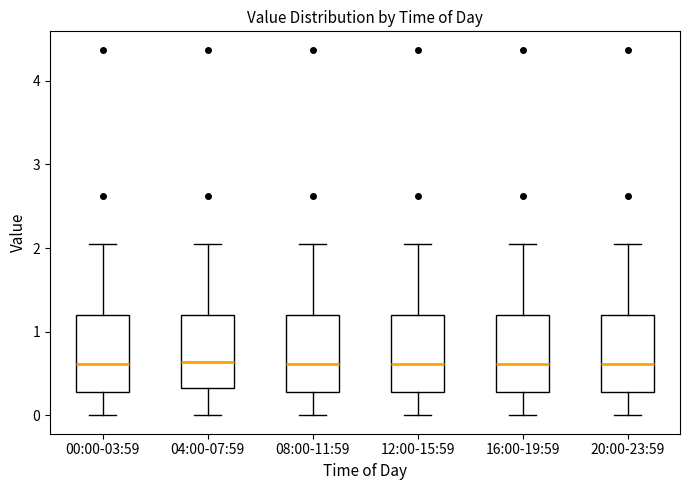

Where does the lower whisker of the box for 16:00-19:59 end on the y-axis? The values are not printed on the chart, so give them approximately, as read against the axis.

0.0